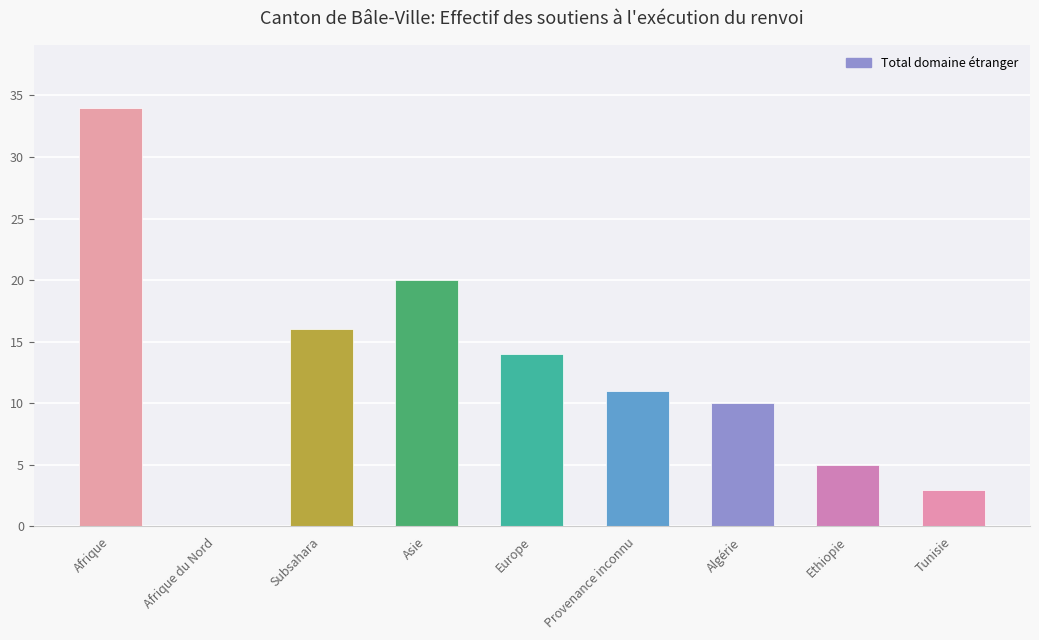

What is the sum of the values at Afrique du Nord and Algérie?

10